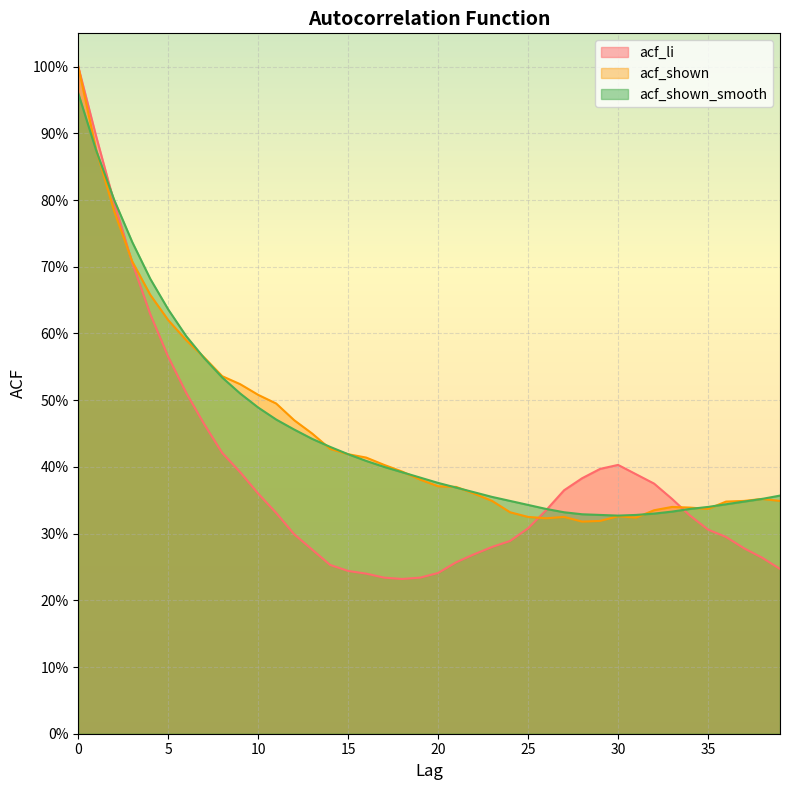

What is the difference between the highest and lowest values at 30?

0.1